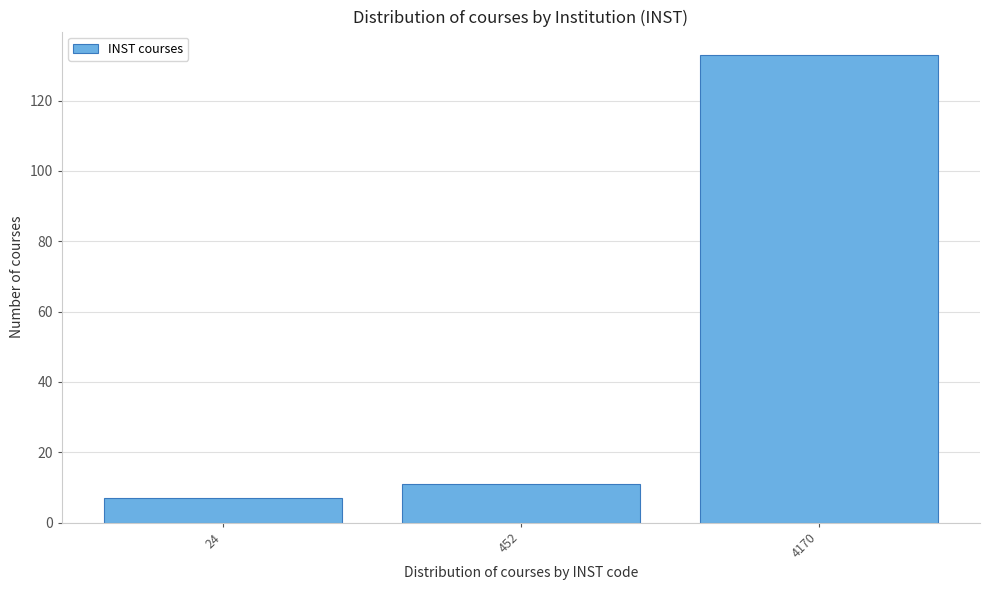

Reading right to left, what are all the values shown in this chart?

133	11	7